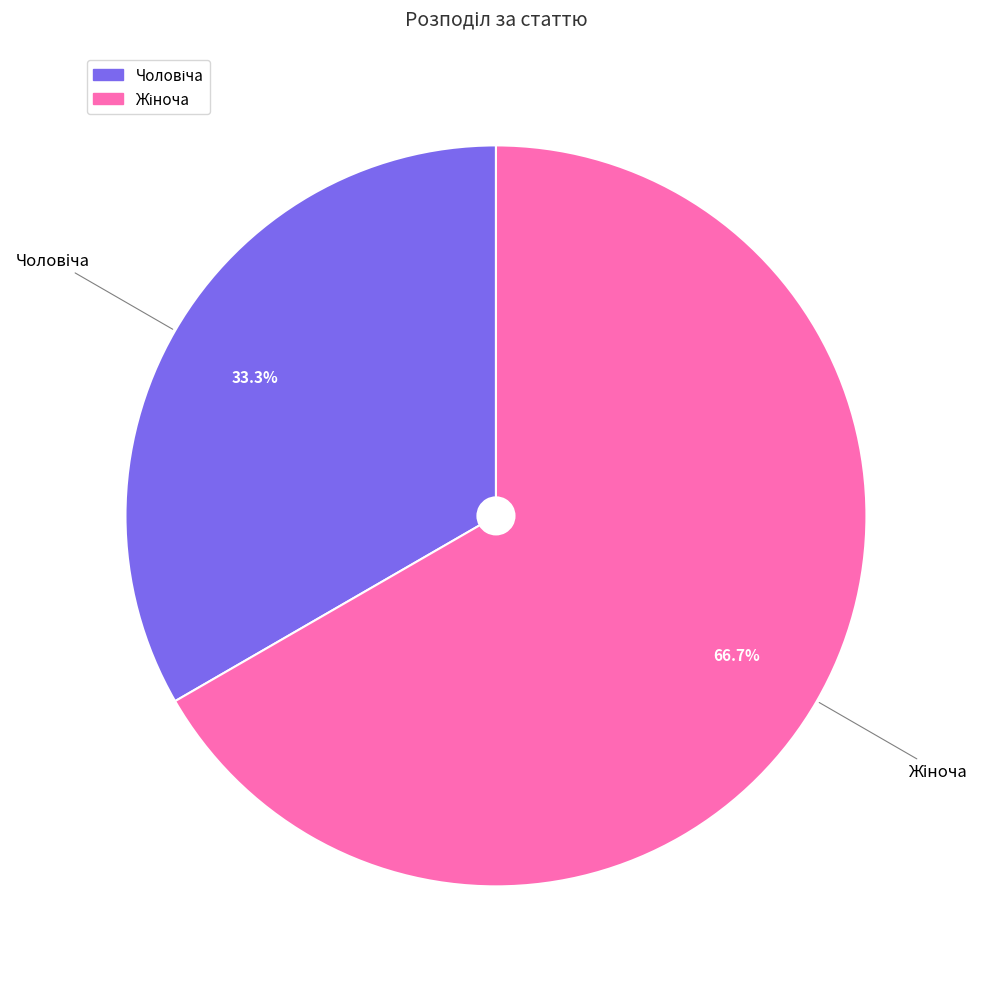

Does any single category account for the majority?

Yes